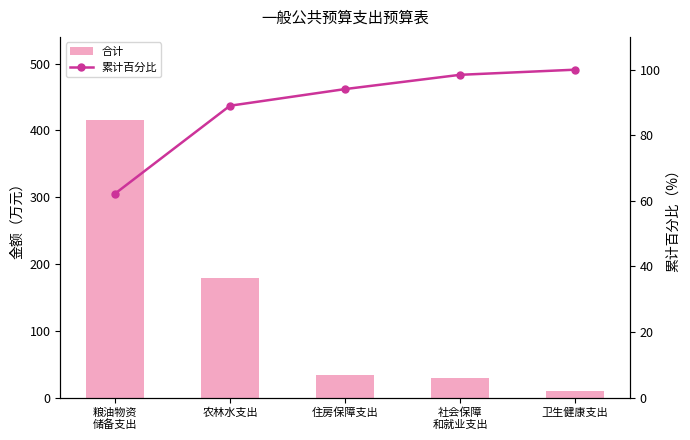

What is the minimum value for 累计百分比?

62.2